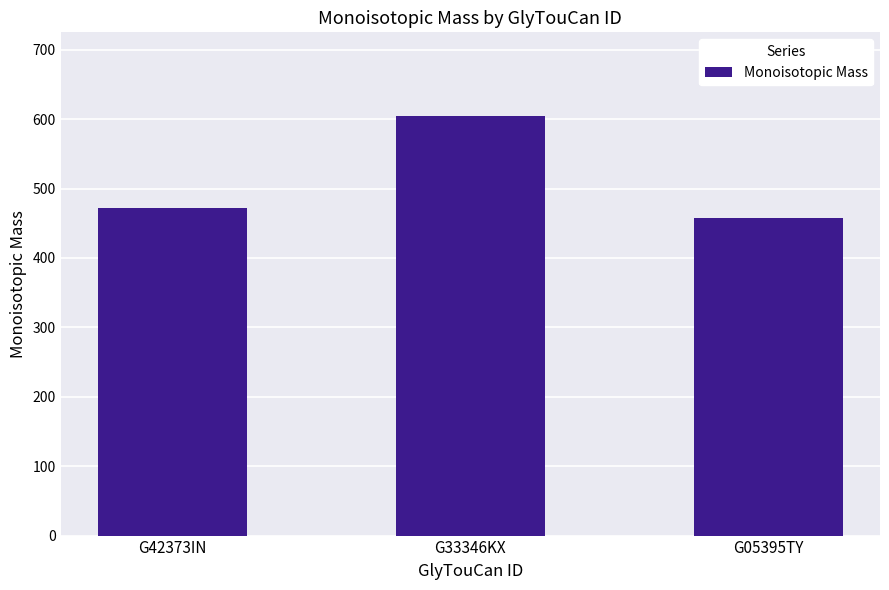

True or false: the data shows 604.2 at G33346KX.

True